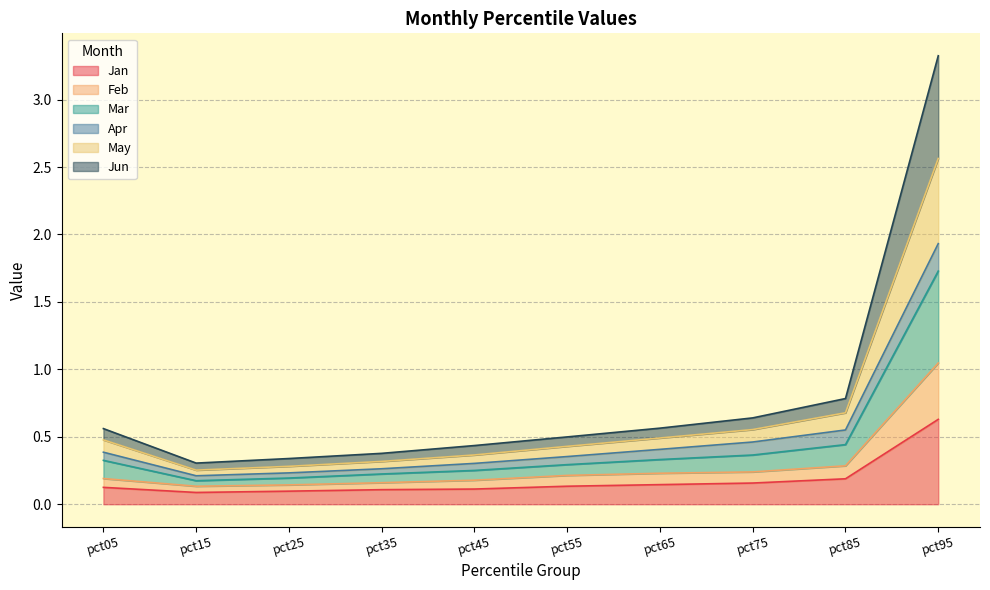

True or false: Jun has a value of 0.4 at pct25.

False